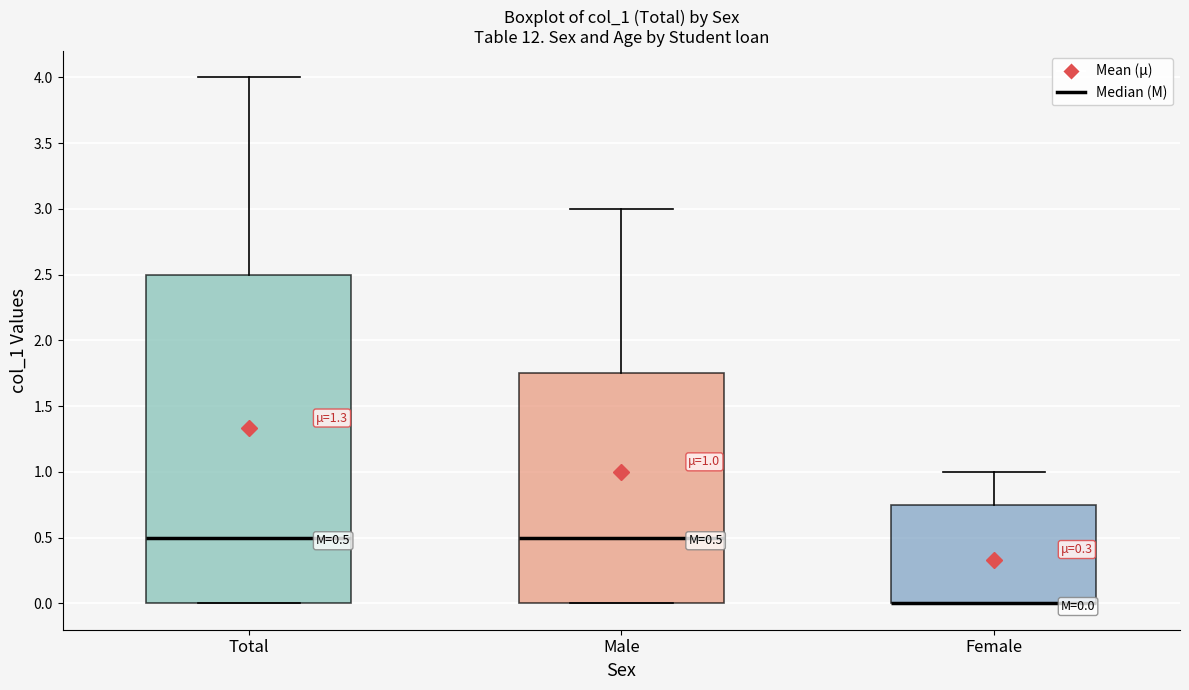

Which box is the tallest, from its lower edge to its upper edge?

Total